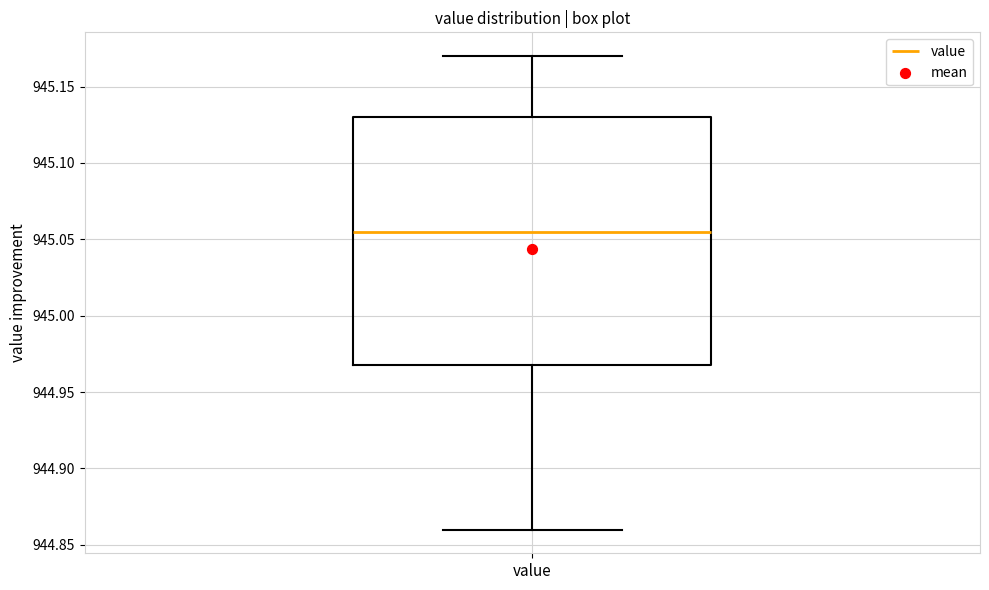

Where is the lower edge of the box for value on the y-axis? The values are not printed on the chart, so give them approximately, as read against the axis.

944.970